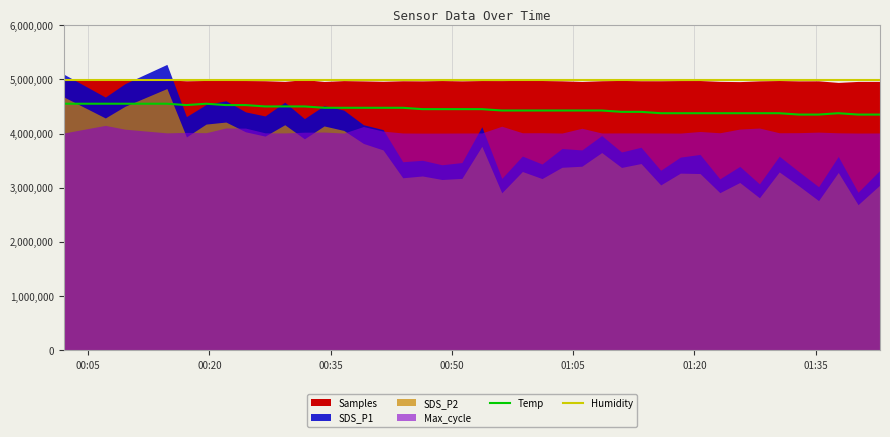

What is the maximum value for Temp?

4550000